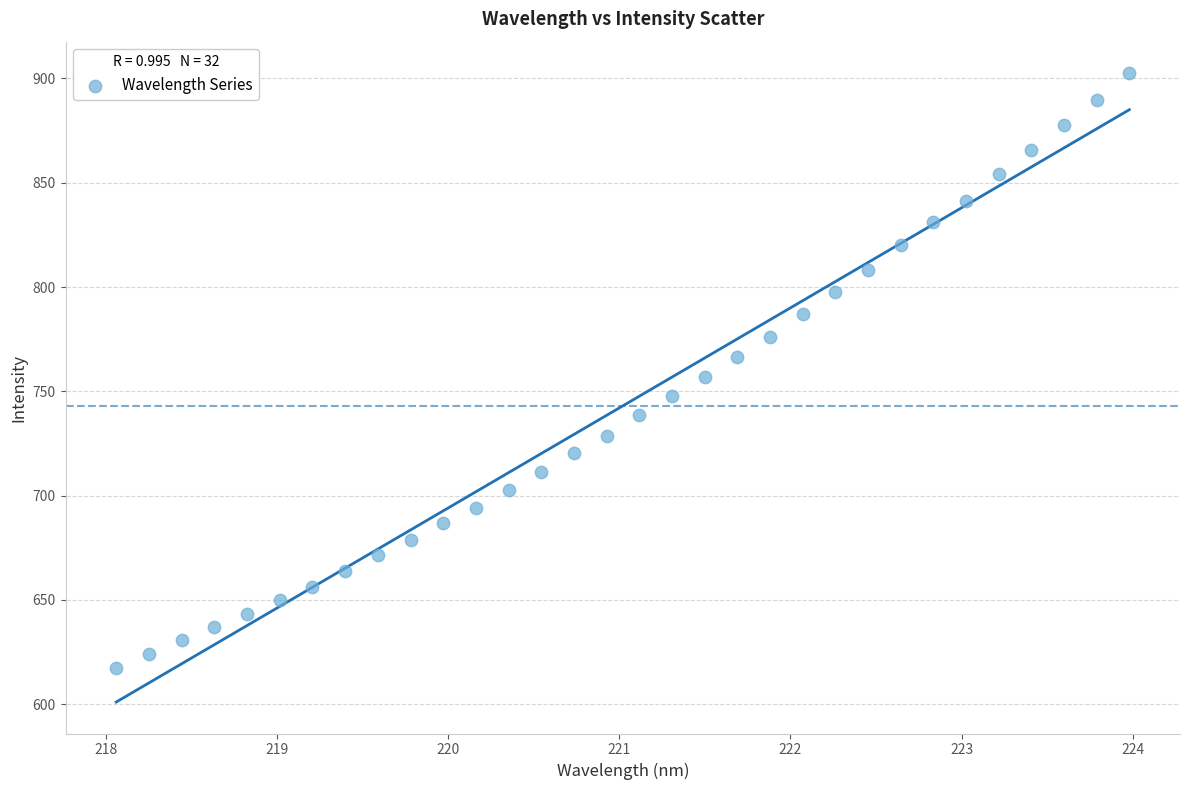

What is the range of Y values (max minus min)?

284.9